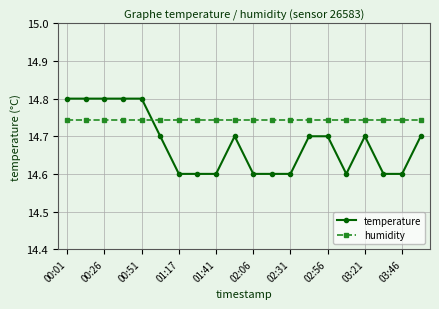

List the series in order of their overall mean, highest first.

humidity, temperature